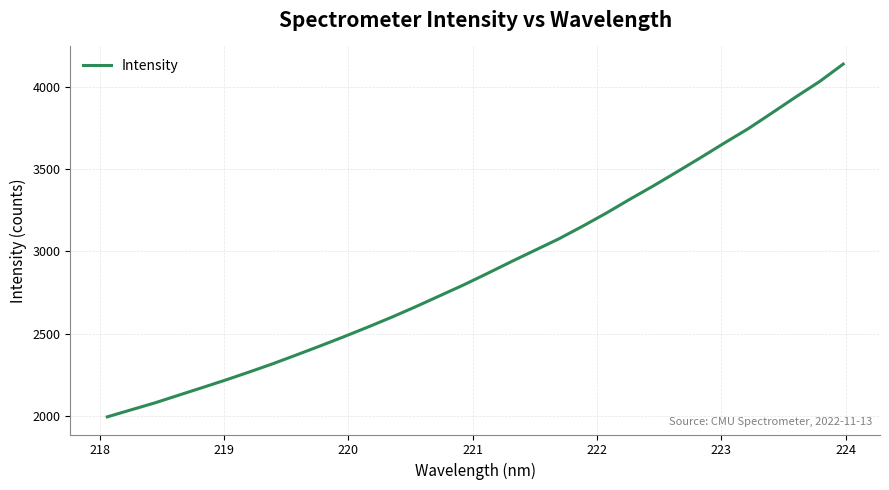

What is the minimum value shown in the chart?

1993.4